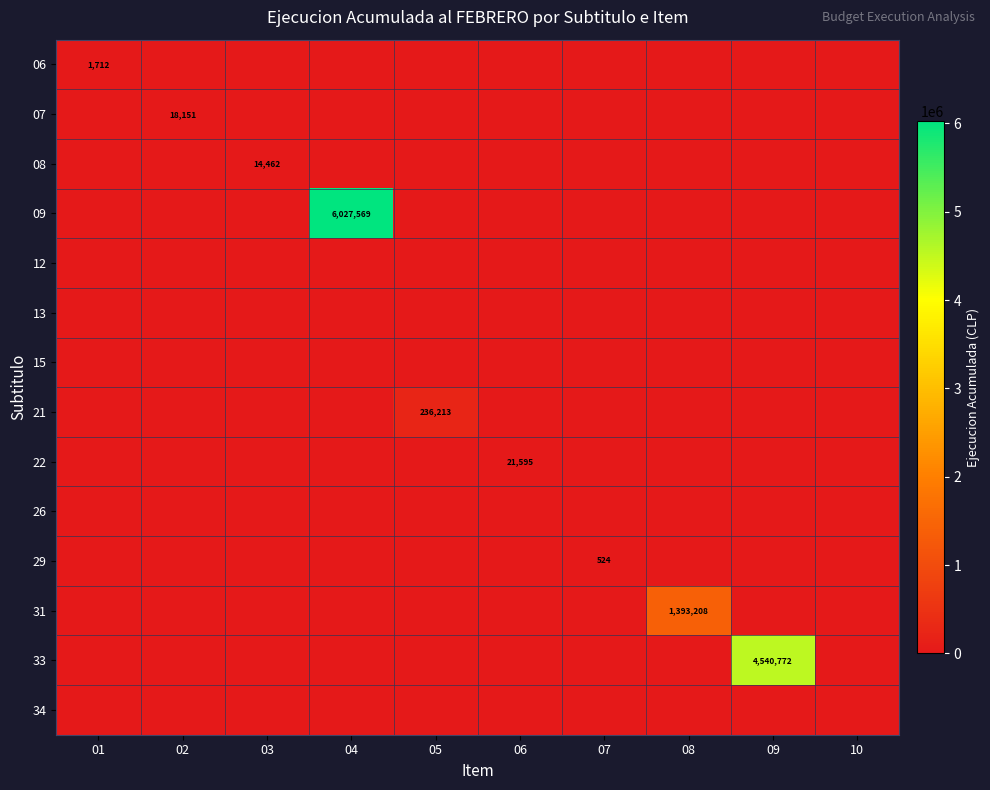

True or false: 33 has a value of 4540772 at 09.

True